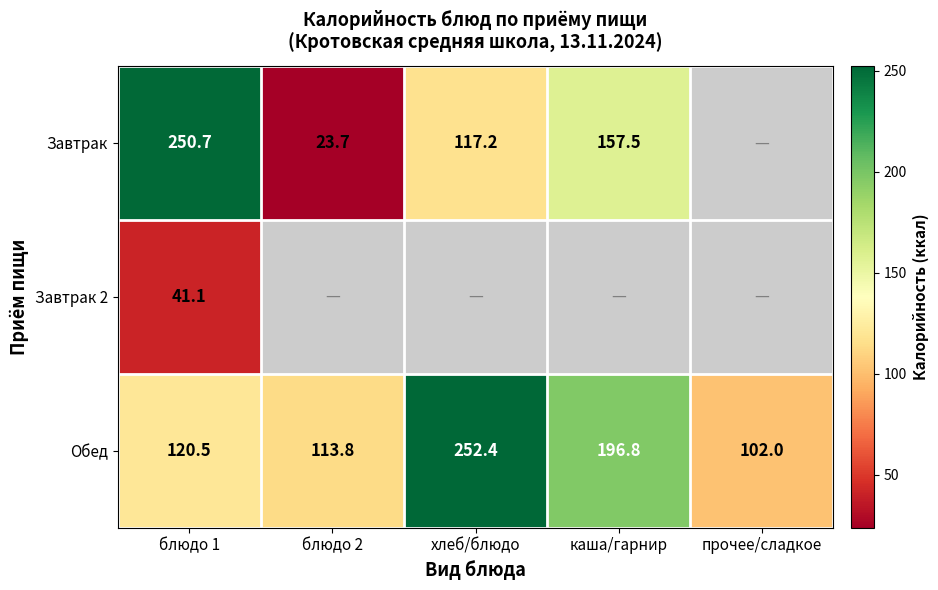

Read the Обед value at каша/гарнир.

196.8